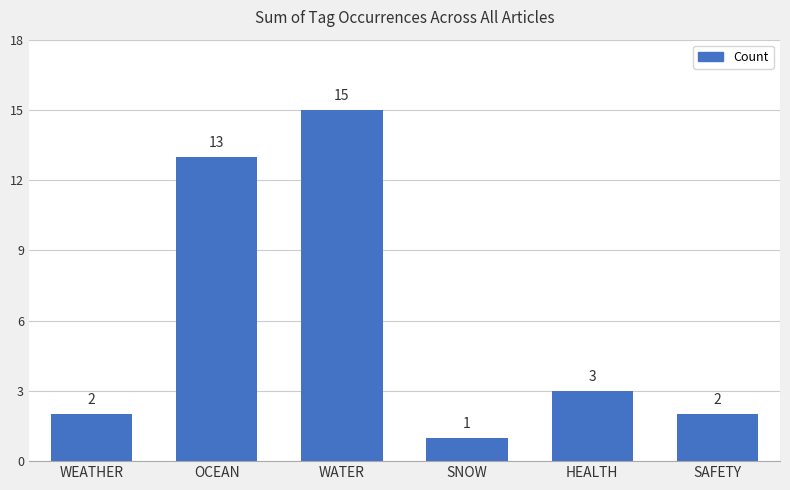

Are the bars grouped side by side (vs. stacked)?

No